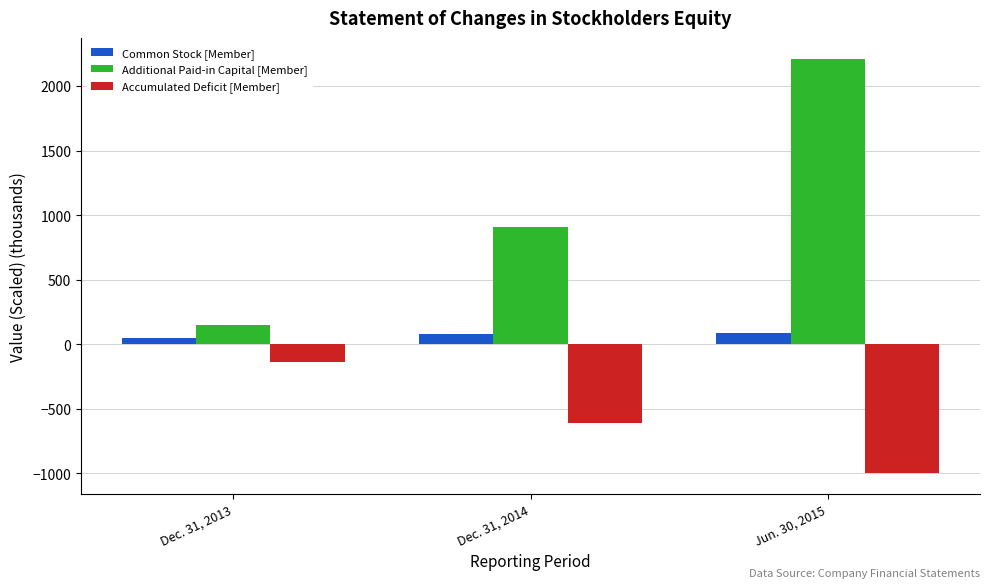

What are all the series names shown in the legend?

Common Stock [Member], Additional Paid-in Capital [Member], Accumulated Deficit [Member]